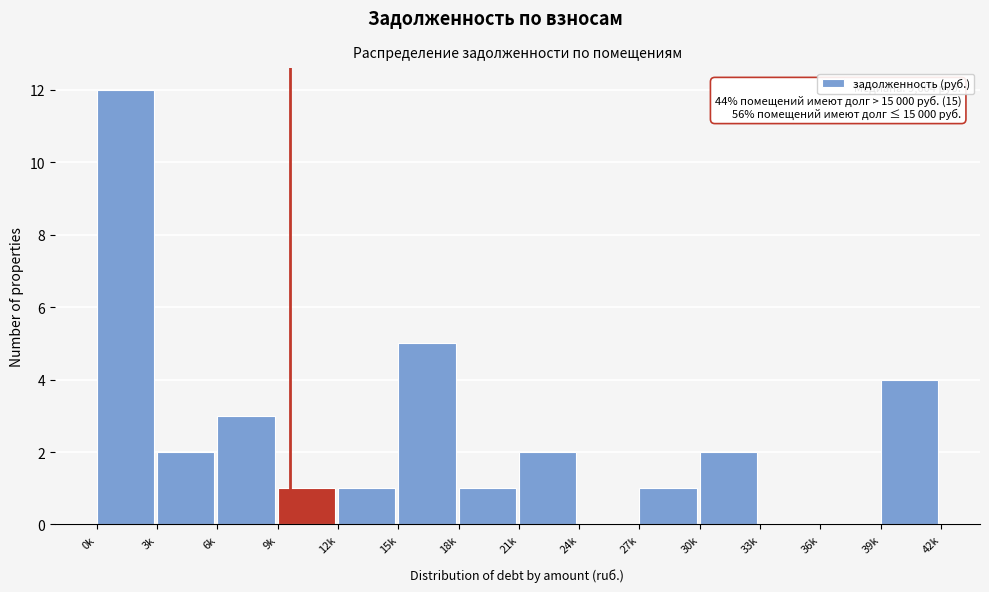

Reading left to right, extract all data points from this chart.

0k=12	3k=2	6k=3	9k=1	12k=1	15k=5	18k=1	21k=2	24k=0	27k=1	30k=2	33k=0	36k=0	39k=4